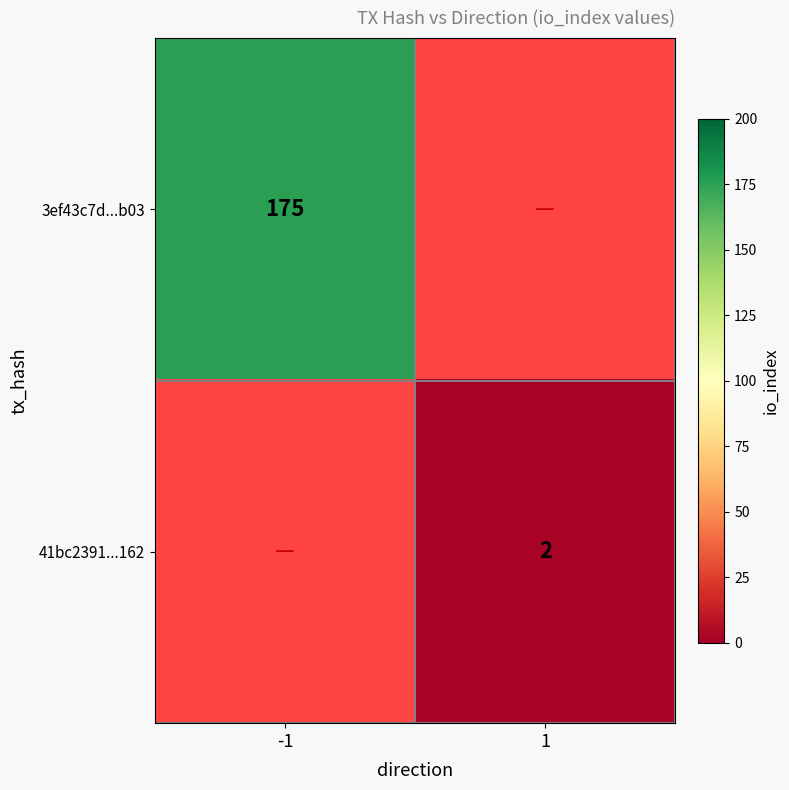

True or false: 3ef43c7d...b03 has a value of 257 at -1.

False